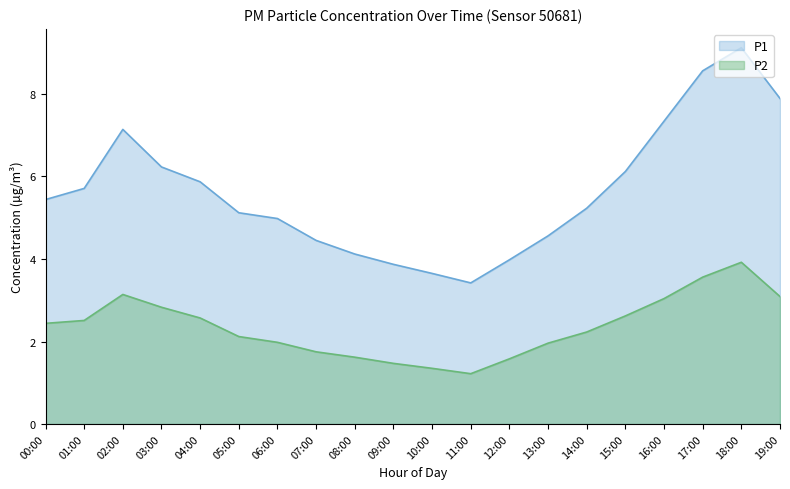

Does the chart display data point markers on the line(s)?

No